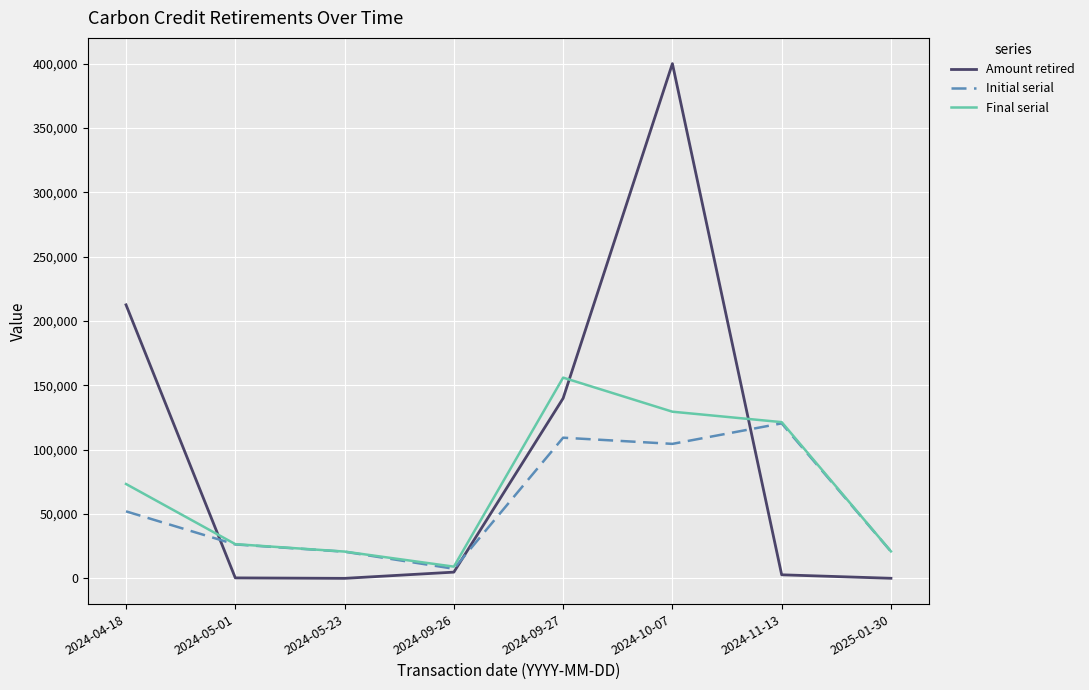

Is the value of Final serial at 2024-09-27 greater than the value of Amount retired at 2024-09-26?

Yes